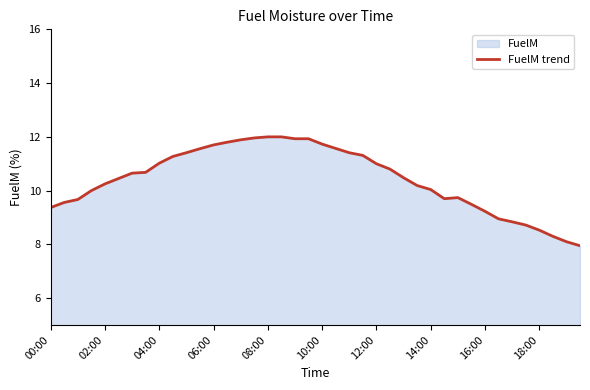

The chart shows a value of 9.4 at 00:00. True or false?

True